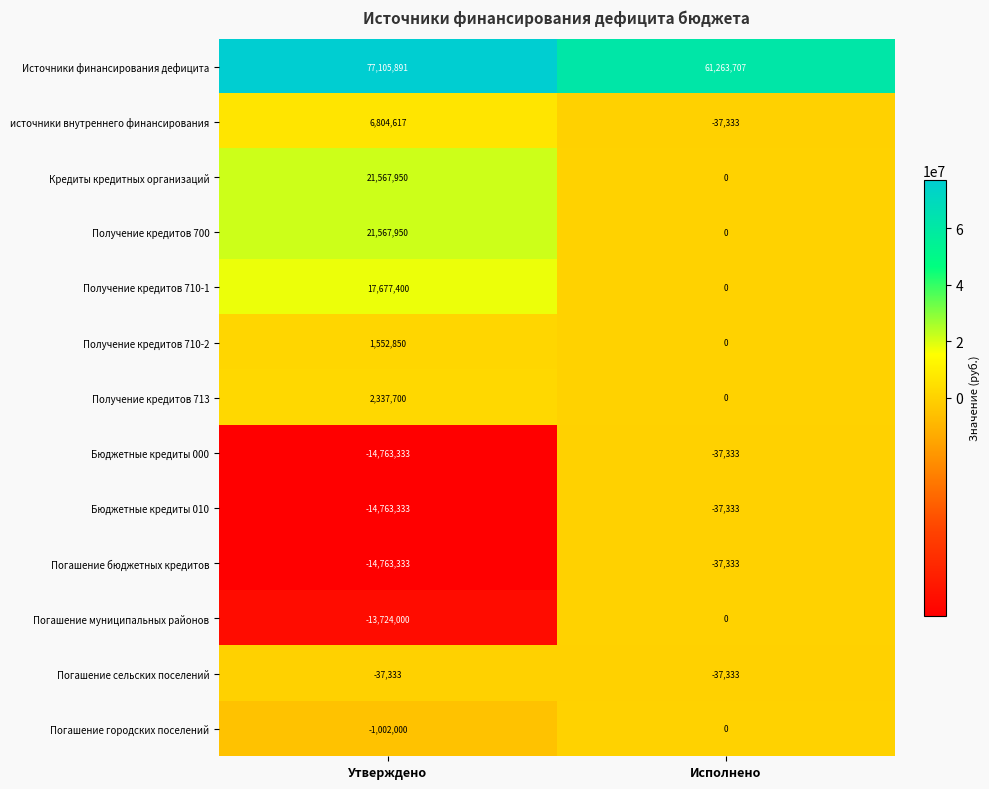

List the labels in order of Бюджетные кредиты 010 value, smallest first.

Утверждено, Исполнено